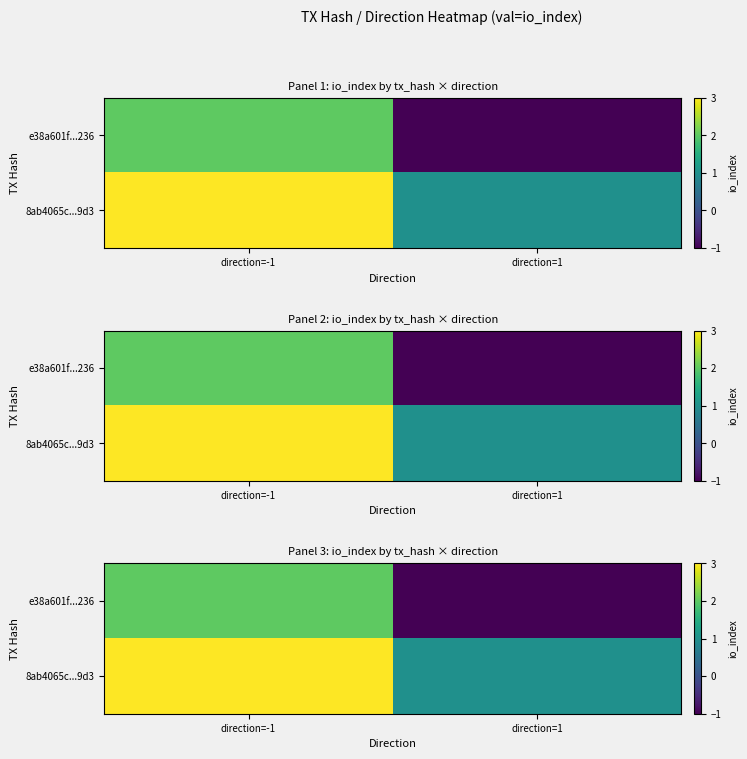

Is it true that 8ab4065c...9d3 equals 2 at direction=-1?

False